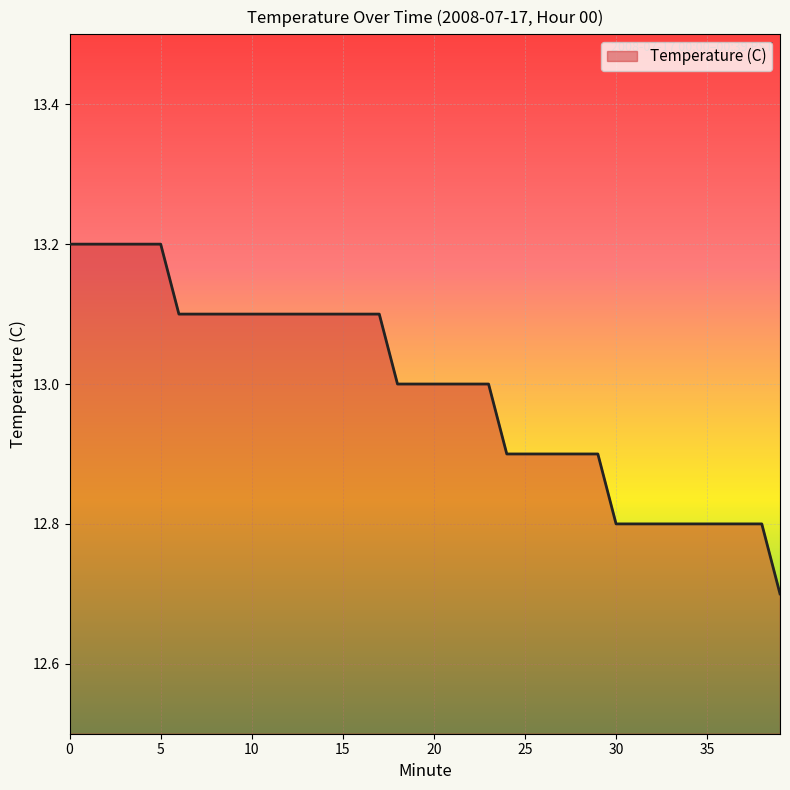

What is the difference between the second highest and minimum values?

0.5